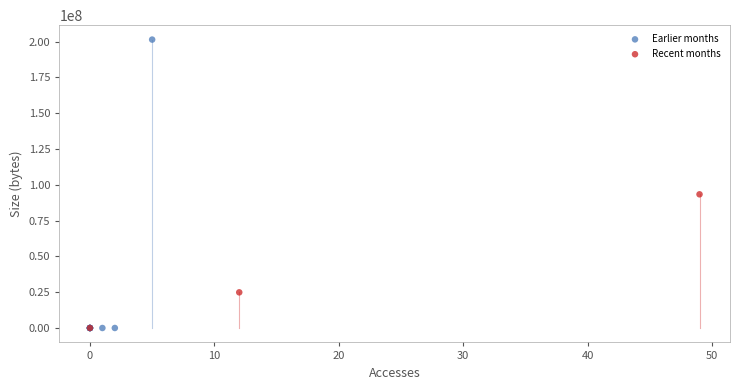

Which series has the largest Y range (max minus min)?

Earlier months